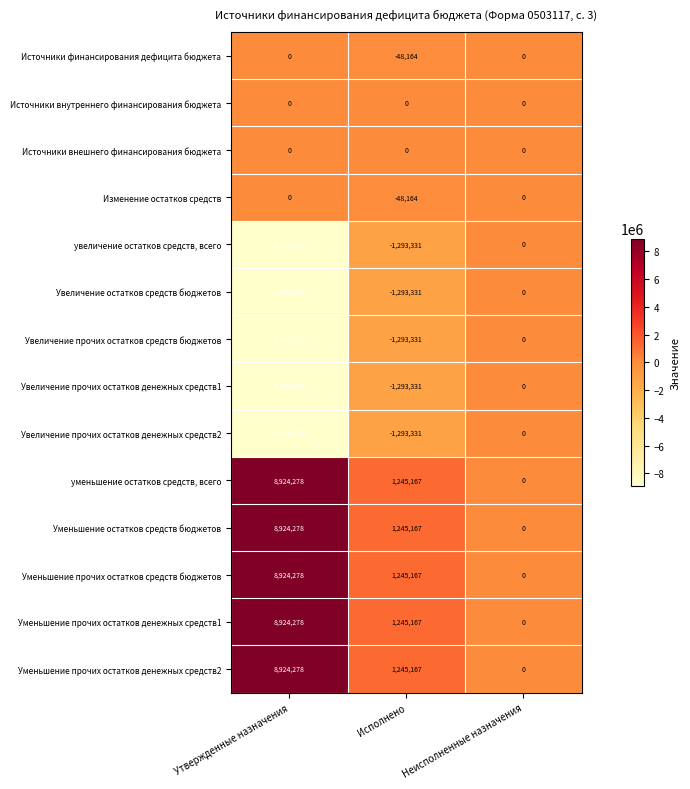

At which label is Источники финансирования дефицита бюджета closest to -24082?

Утвержденные назначения